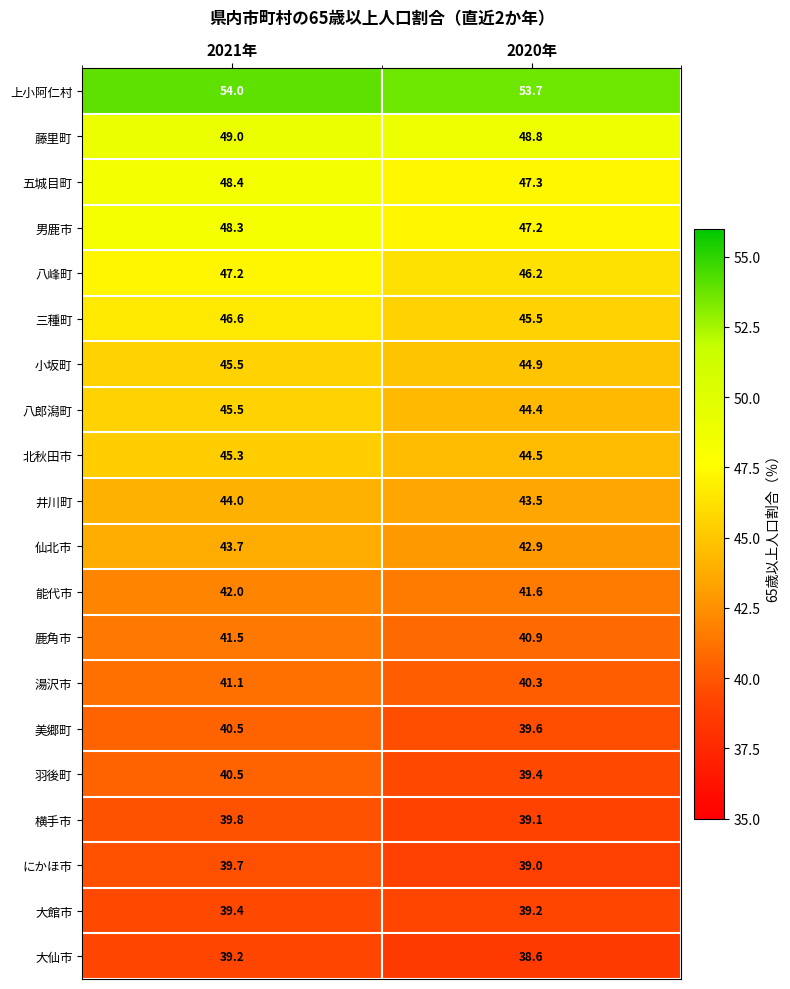

Rank the categories by 北秋田市 value from lowest to highest.

2020年, 2021年